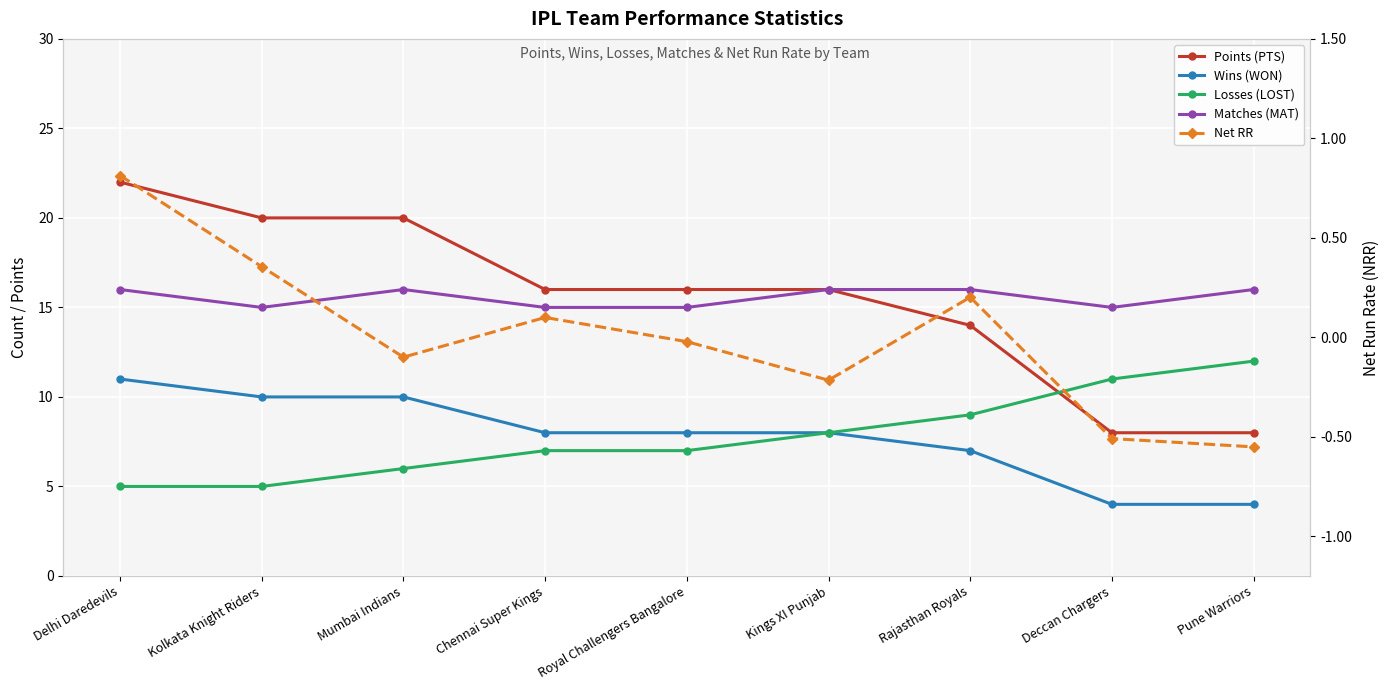

Which has a higher value, Kings XI Punjab or Kolkata Knight Riders?

Kolkata Knight Riders